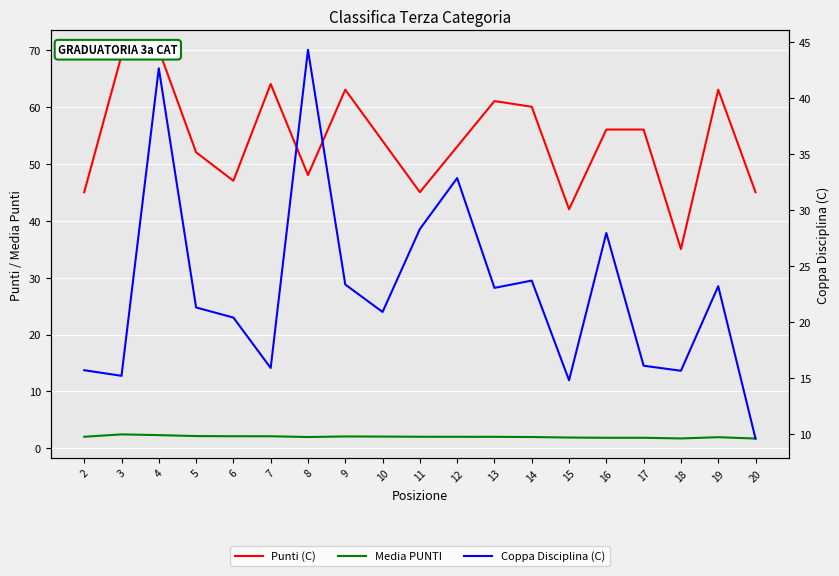

Is the value of Media PUNTI at 5 greater than the value of Punti (C) at 9?

No